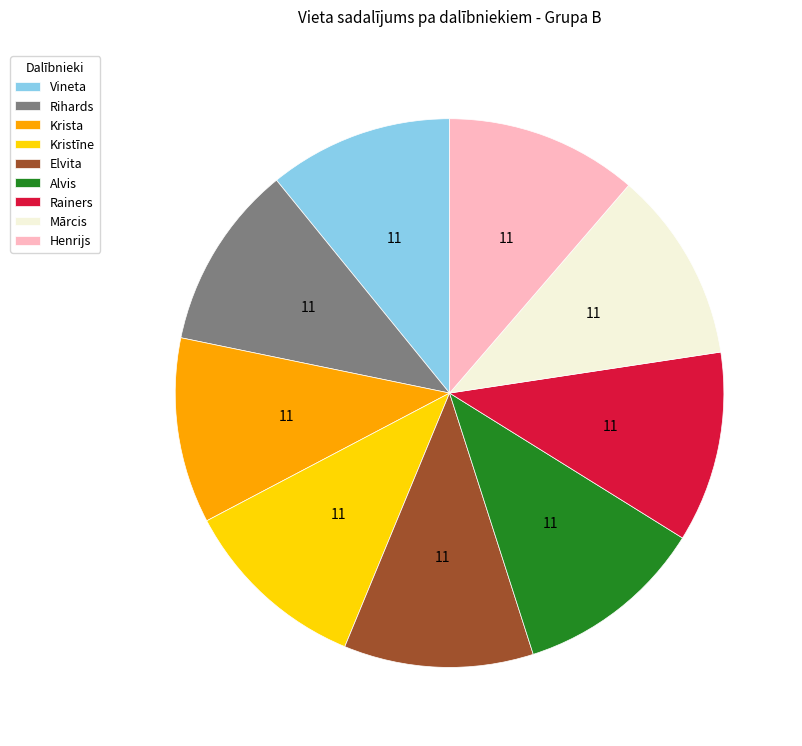

Does Henrijs account for over 50% of the chart?

No